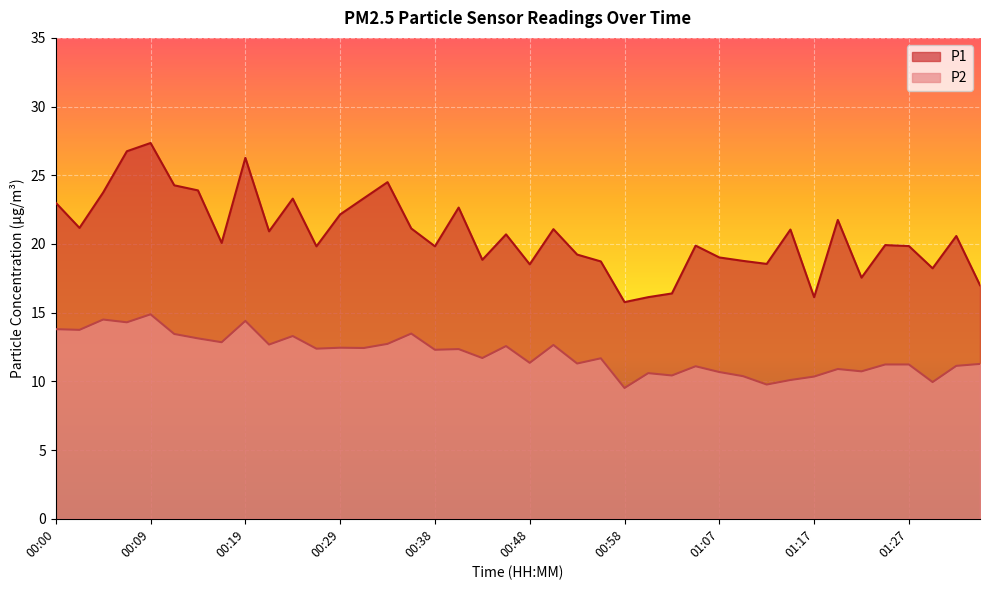

True or false: P1 and P2 intersect in this chart.

False